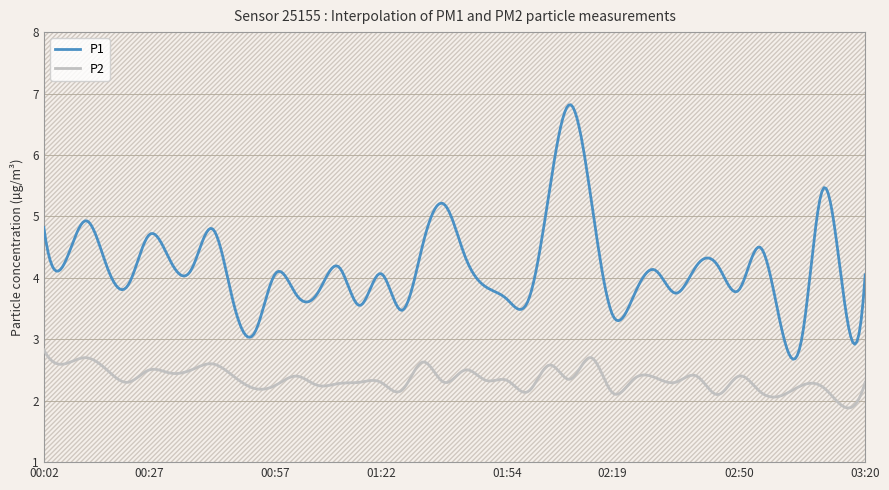

What are all the series names shown in the legend?

P1, P2